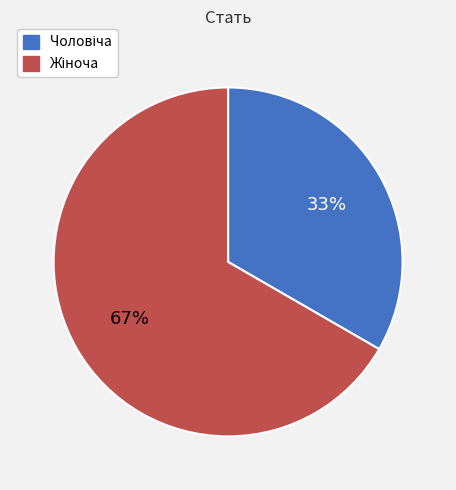

To the nearest percent, what is the average slice percentage?

50%